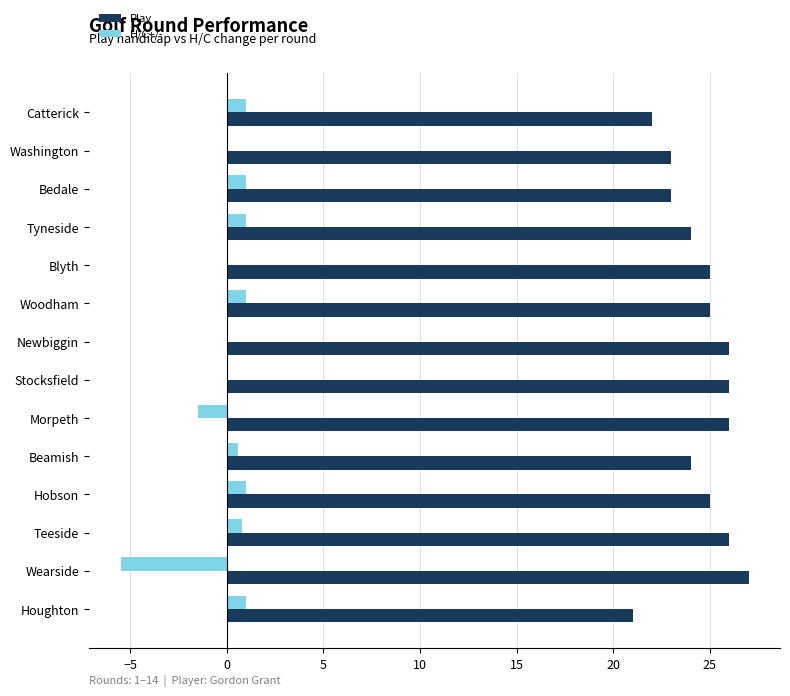

Count the number of data series in this chart.

2